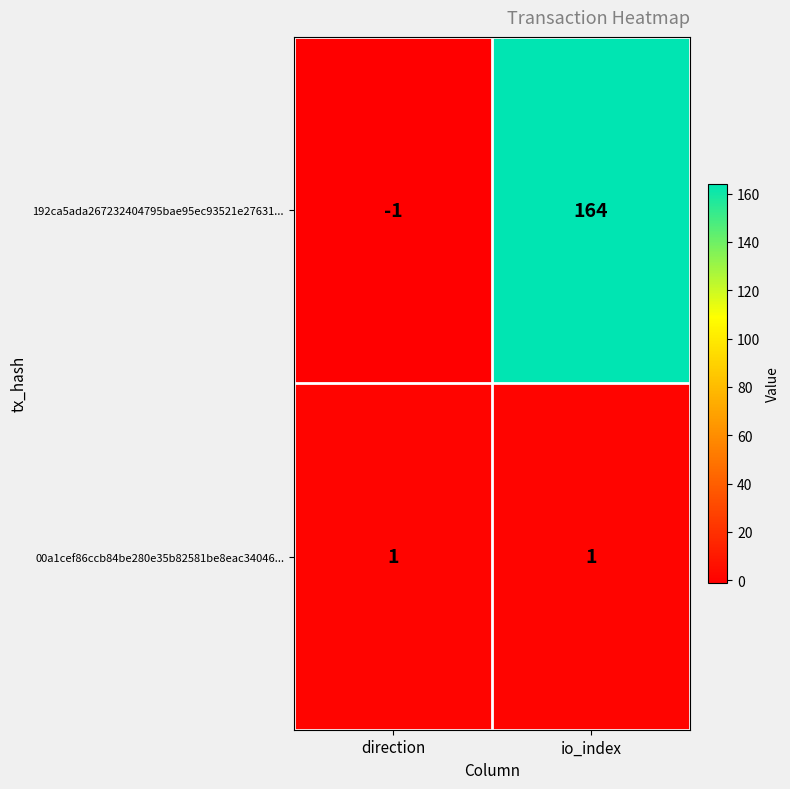

Reading right to left, list all the values displayed in this chart.

192ca5ada267232404795bae95ec93521e27631...: io_index=164	direction=-1
00a1cef86ccb84be280e35b82581be8eac34046...: io_index=1	direction=1